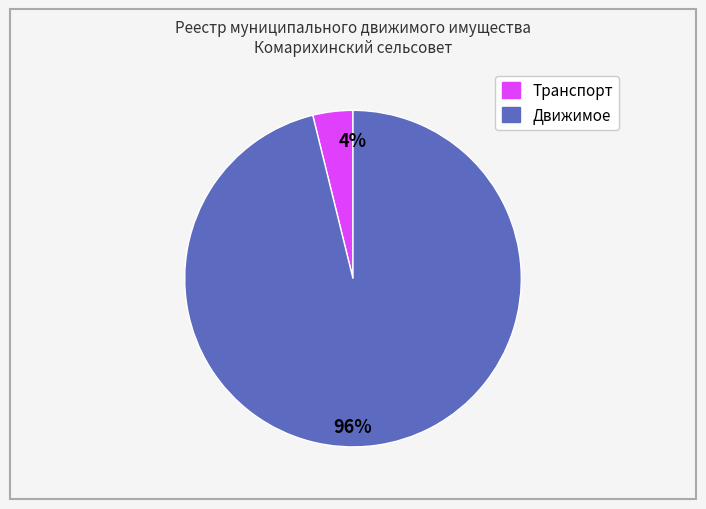

True or false: Движимое accounts for 86% of the total.

False